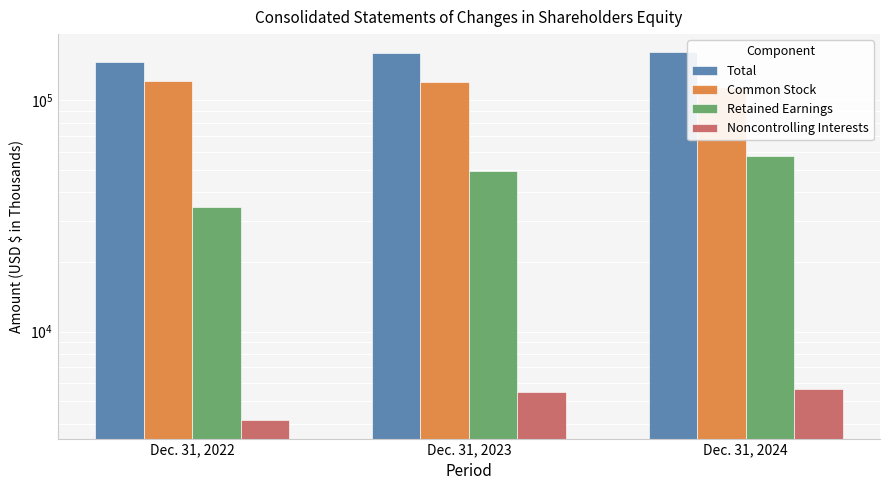

Count the number of data series in this chart.

4